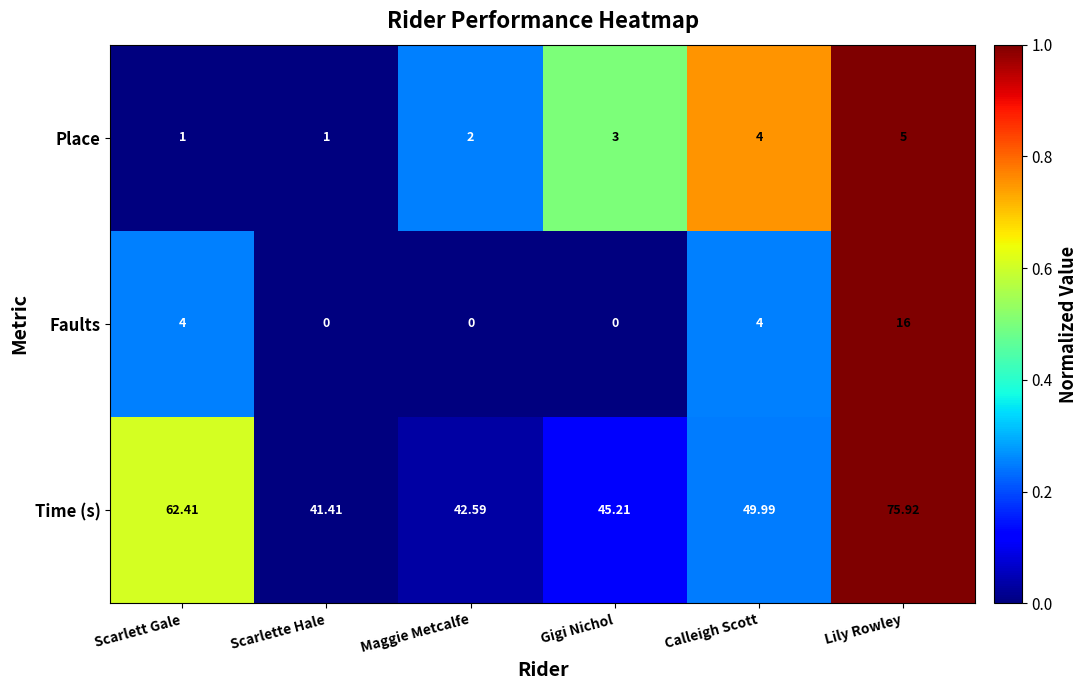

Which label corresponds to the largest value in the chart?

Lily Rowley